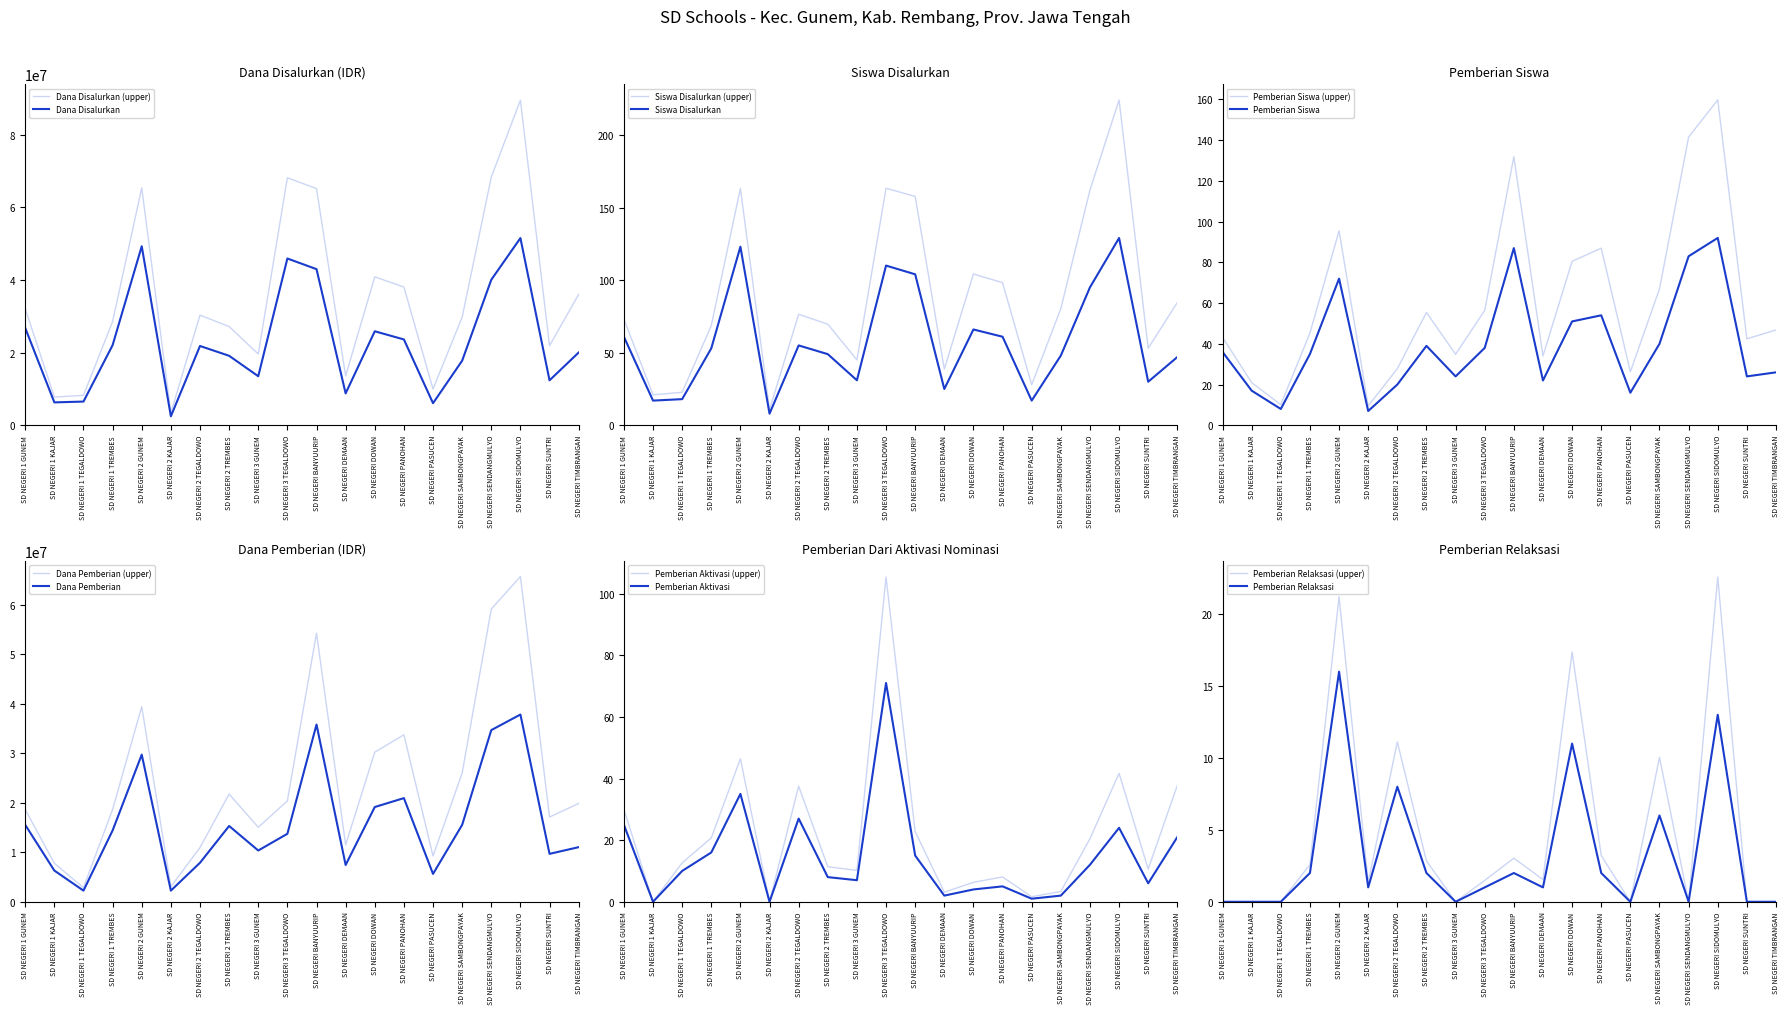

What is the average value of the Pemberian Relaksasi series?

3